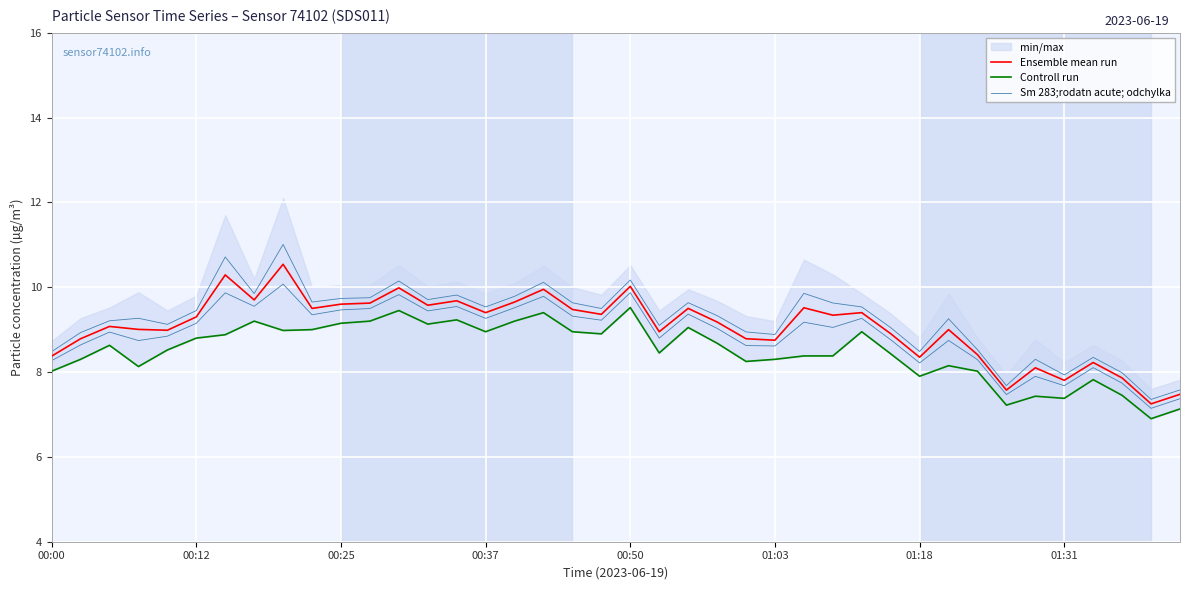

At which category is the sum across all series the highest?

8